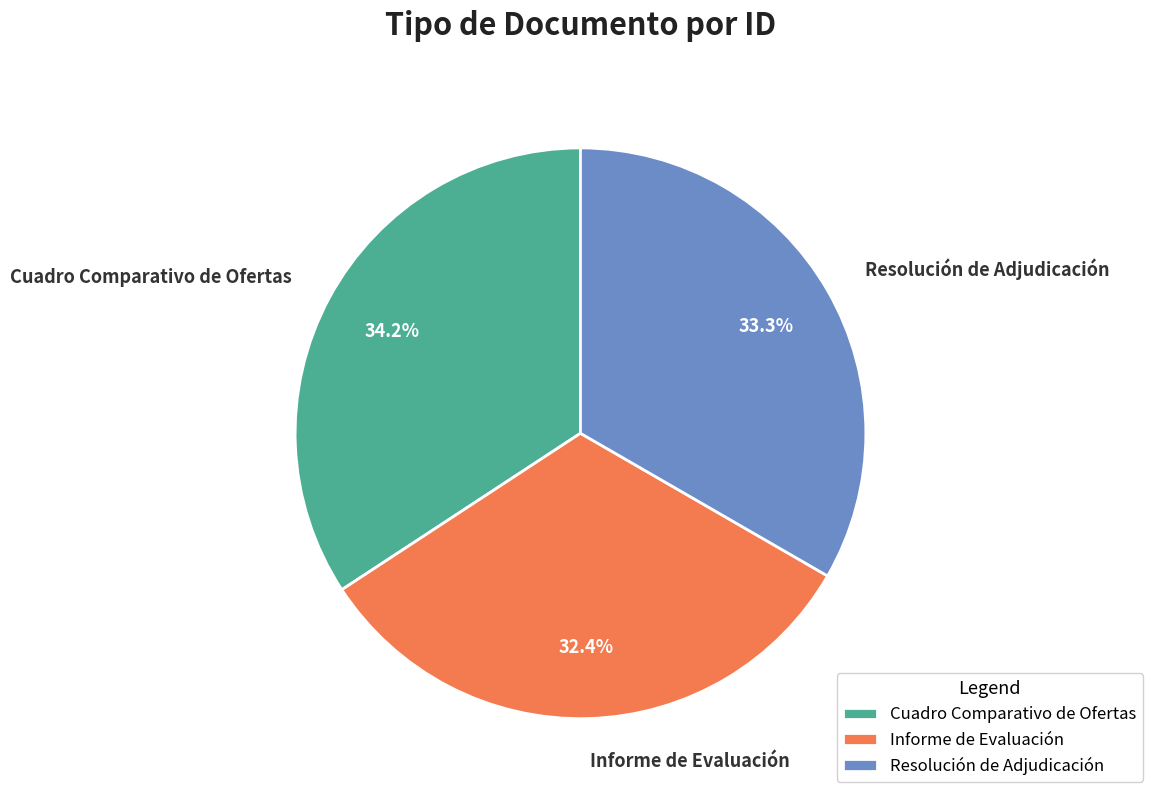

To the nearest percent, what is the average slice percentage?

33%